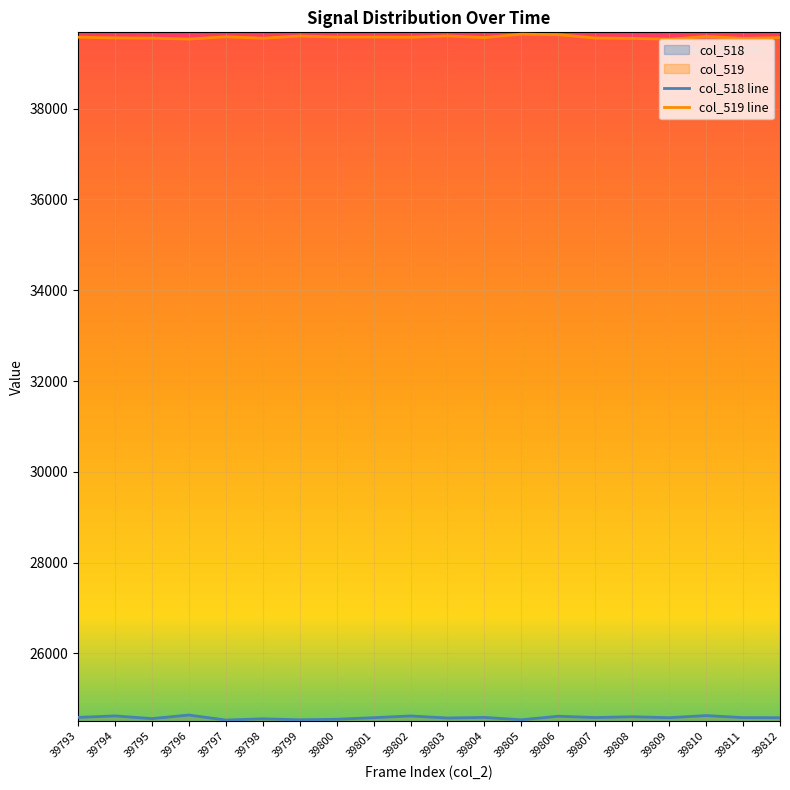

True or false: col_519 and col_518 intersect in this chart.

False